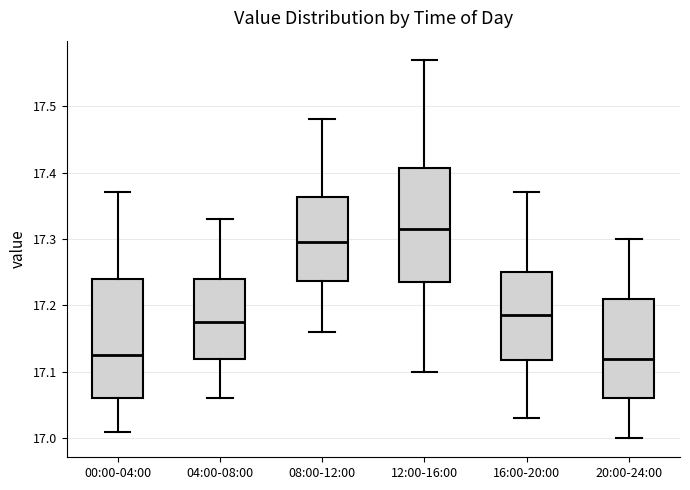

Reading left to right, transcribe this box plot: for each box, give where its median line is, the range the box spans, and where its two whiskers end, as read against the y-axis. The values are not printed on the chart, so give them approximately, as read against the axis.

00:00-04:00: median 17.13, box 17.06 to 17.24, whiskers 17.01 to 17.37
04:00-08:00: median 17.18, box 17.12 to 17.24, whiskers 17.06 to 17.33
08:00-12:00: median 17.30, box 17.24 to 17.36, whiskers 17.16 to 17.48
12:00-16:00: median 17.32, box 17.24 to 17.41, whiskers 17.10 to 17.57
16:00-20:00: median 17.19, box 17.12 to 17.25, whiskers 17.03 to 17.37
20:00-24:00: median 17.12, box 17.06 to 17.21, whiskers 17.00 to 17.30